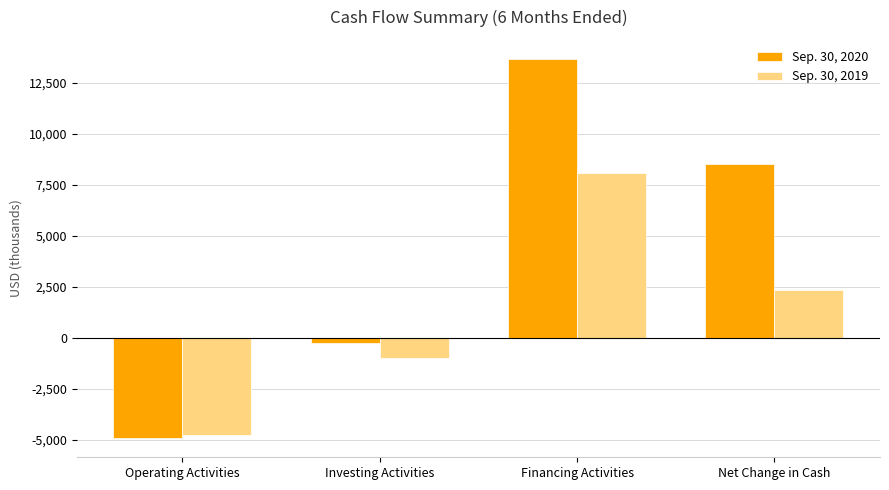

Which category has the lowest value in the Sep. 30, 2020 series?

Operating Activities